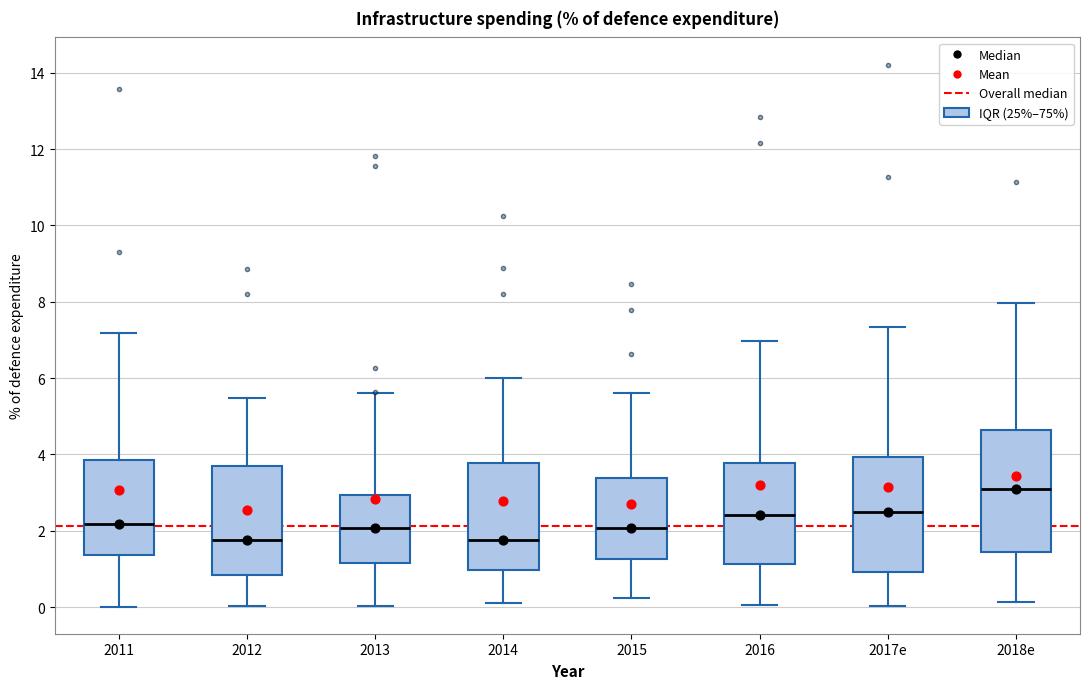

Reading left to right, transcribe this box plot: for each box, give where its median line is, the range the box spans, and where its two whiskers end, as read against the y-axis. The values are not printed on the chart, so give them approximately, as read against the axis.

2011: median 2.2, box 1.4 to 3.8, whiskers 0.0 to 7.2
2012: median 1.8, box 0.8 to 3.8, whiskers 0.0 to 5.4
2013: median 2.0, box 1.2 to 3.0, whiskers 0.0 to 5.6
2014: median 1.8, box 1.0 to 3.8, whiskers 0.2 to 6.0
2015: median 2.0, box 1.2 to 3.4, whiskers 0.2 to 5.6
2016: median 2.4, box 1.2 to 3.8, whiskers 0.0 to 7.0
2017e: median 2.4, box 1.0 to 4.0, whiskers 0.0 to 7.4
2018e: median 3.0, box 1.4 to 4.6, whiskers 0.2 to 8.0